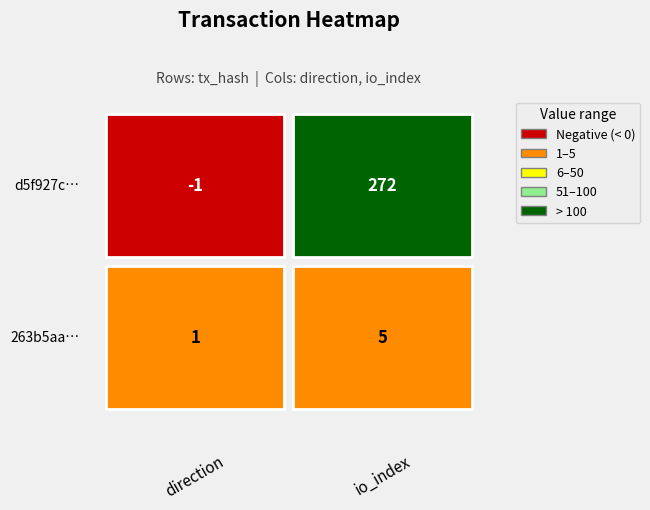

How many series are shown in this chart?

2